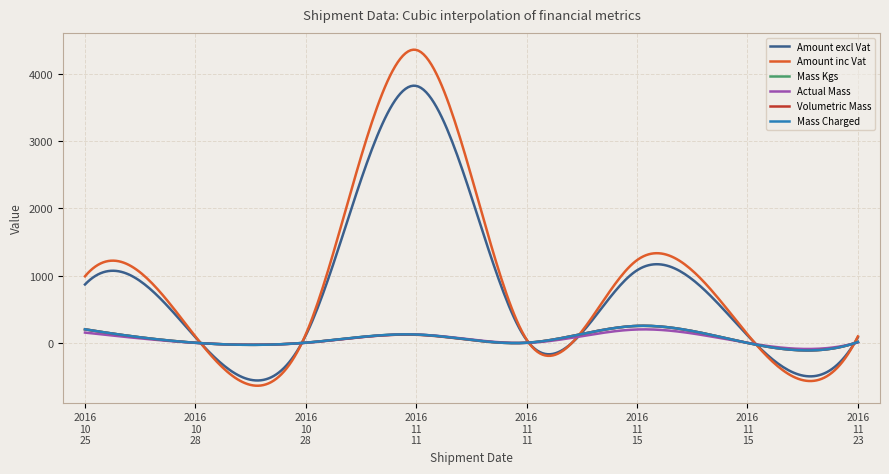

At how many categories does at least one series exceed 1135?

2